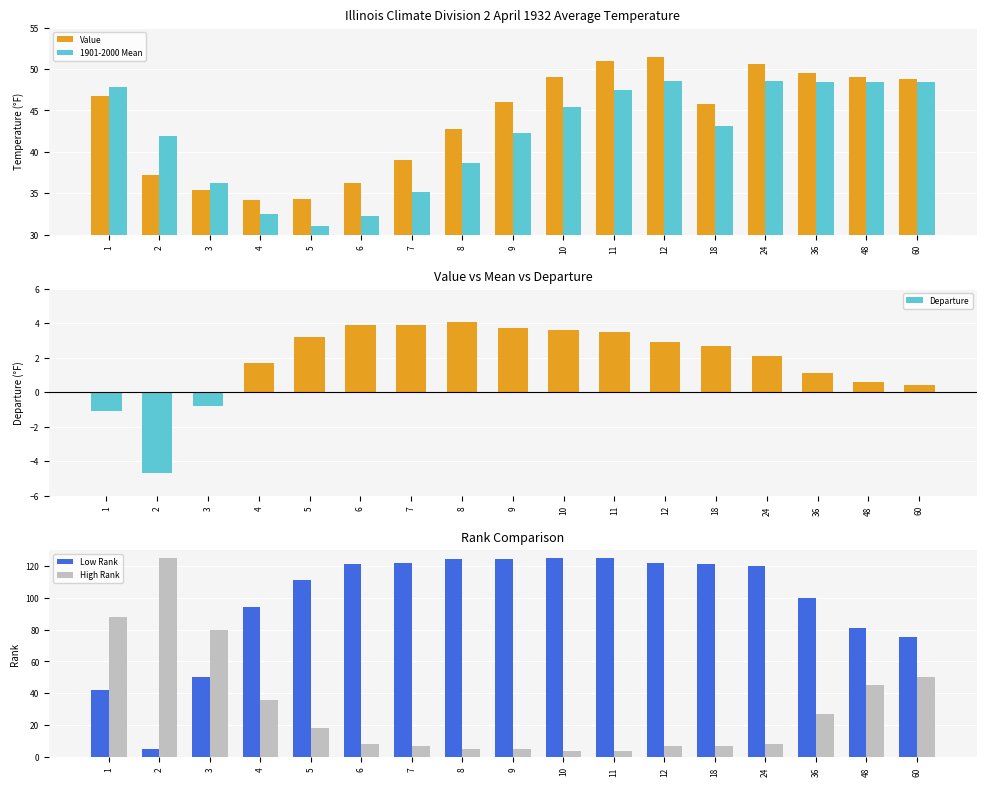

How many bars are there in total?

85